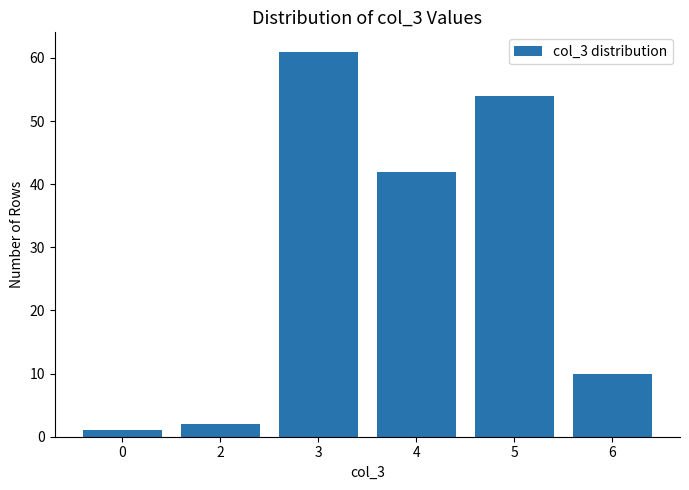

What is the value of the 5th bar from the left?

54